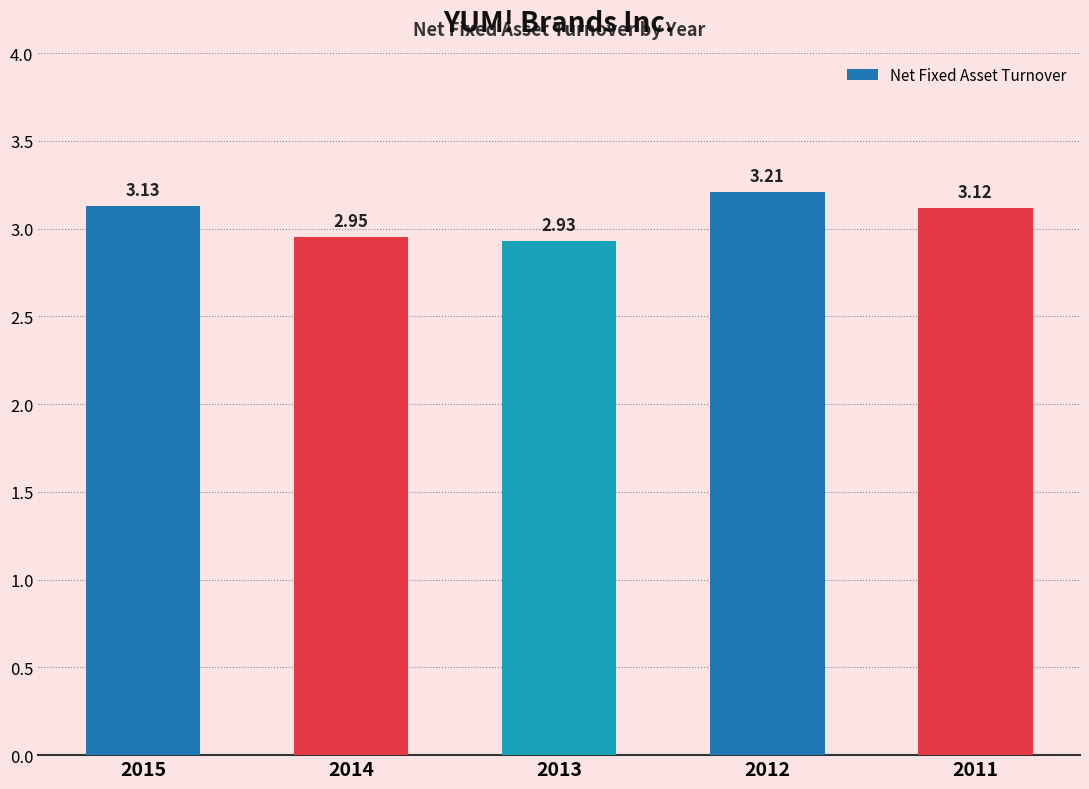

Rank the categories by value from highest to lowest.

2012, 2015, 2011, 2014, 2013